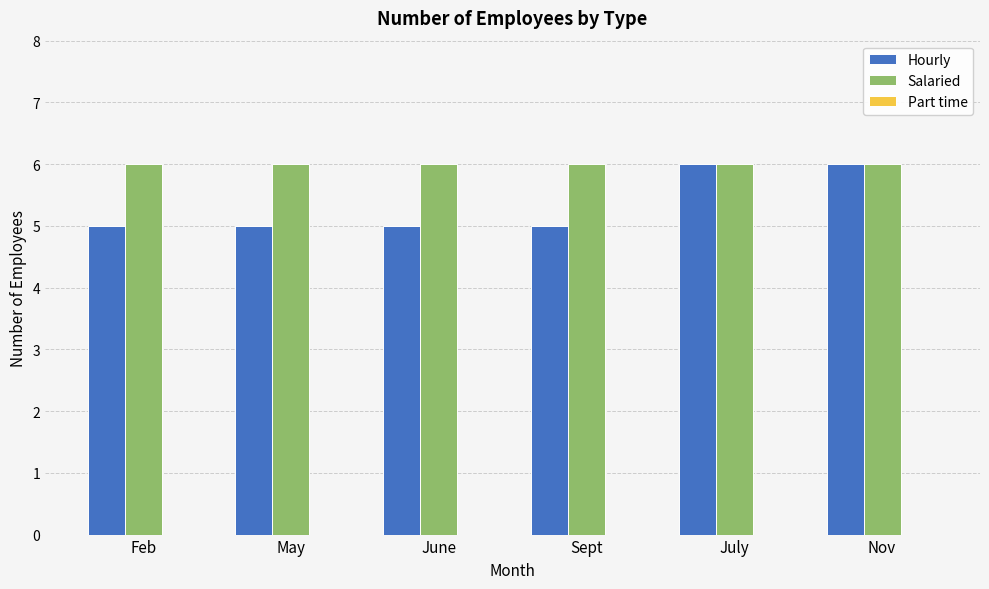

Rank the series at Feb from highest to lowest value.

Salaried, Hourly